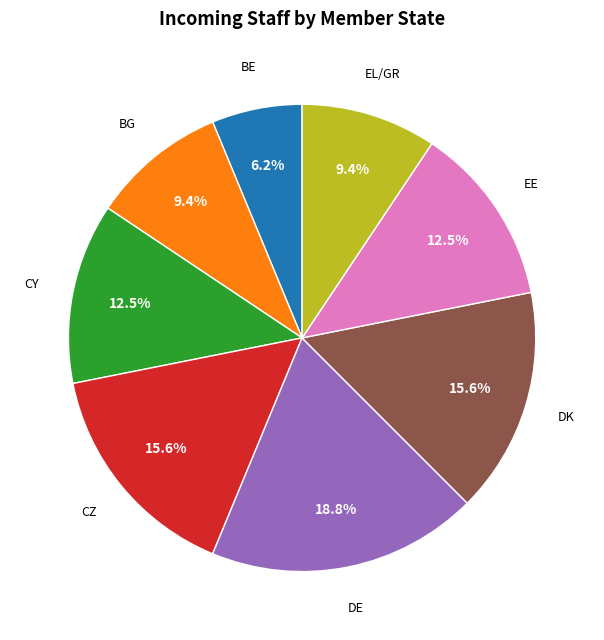

Is there any slice that represents more than half of the pie?

No